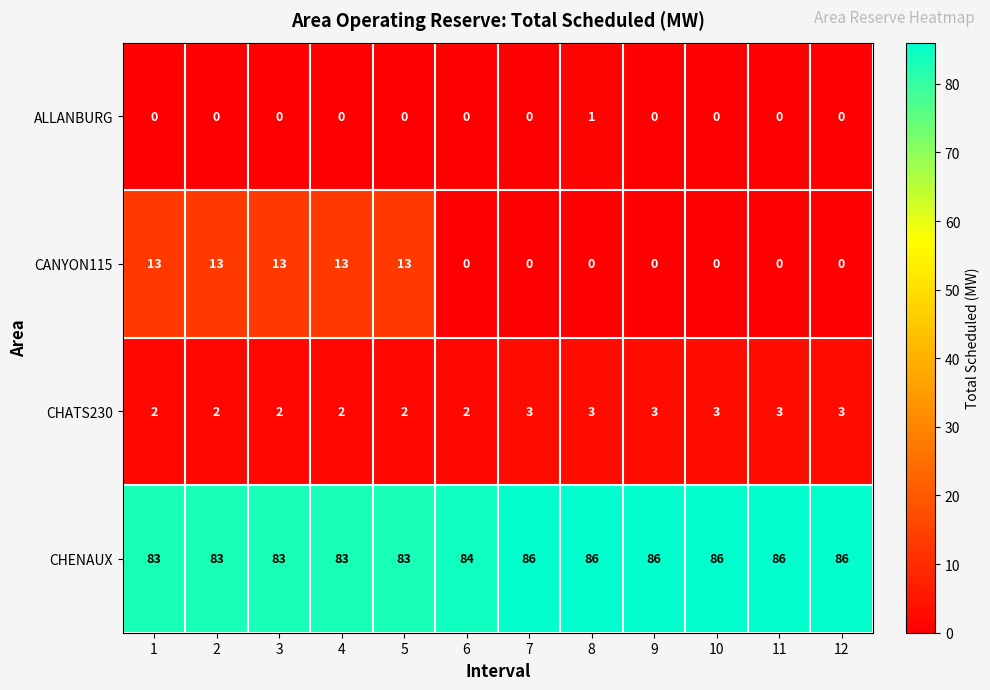

How many values in the CHENAUX series are below 86?

6